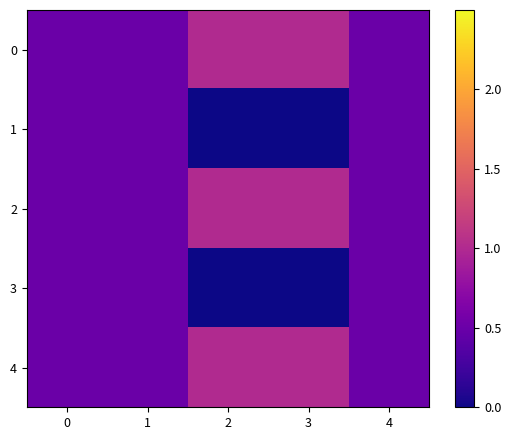

Which label corresponds to the largest value in the chart?

2